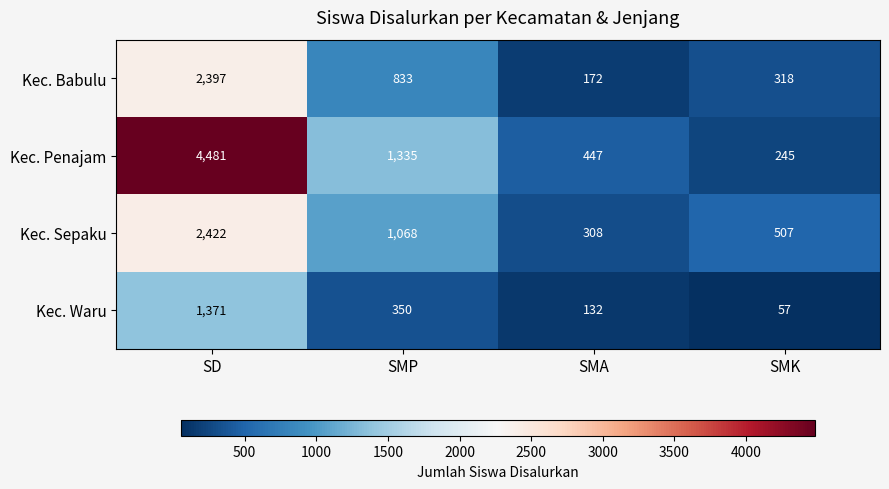

Which series changed the most between SMA and SMK?

Kec. Penajam